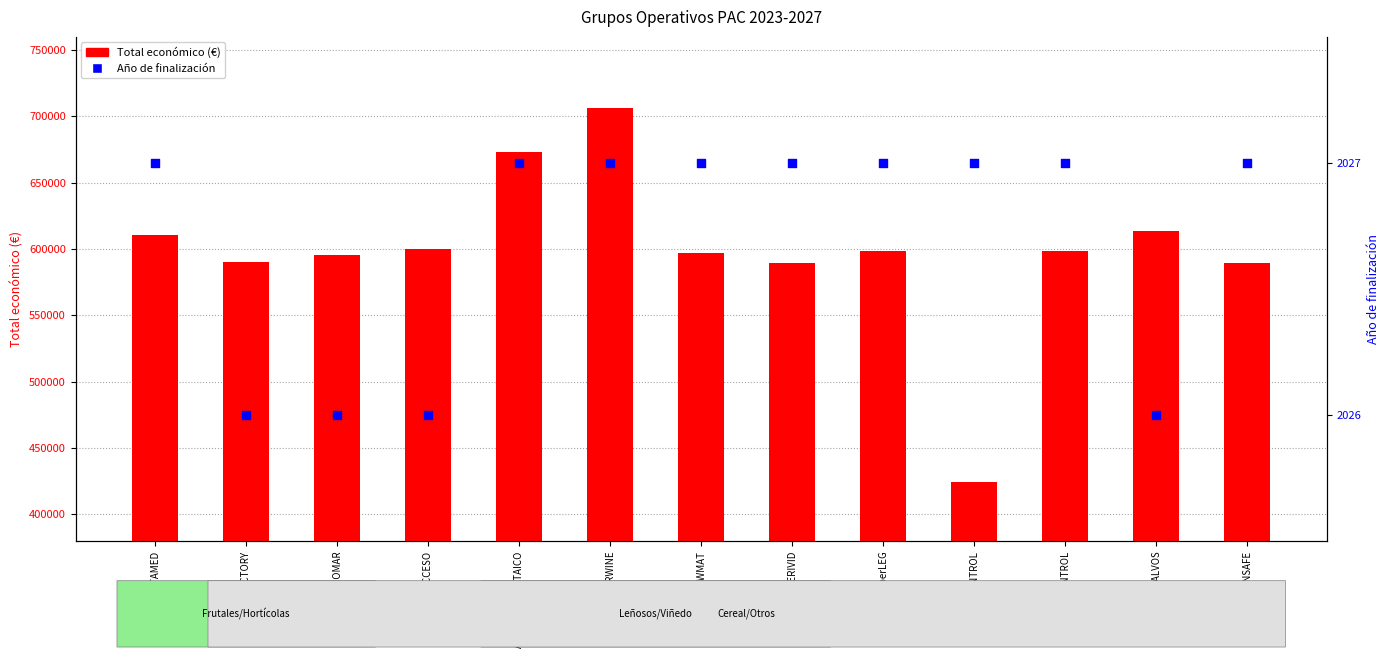

Which series has the largest total across all categories?

Total económico (€)